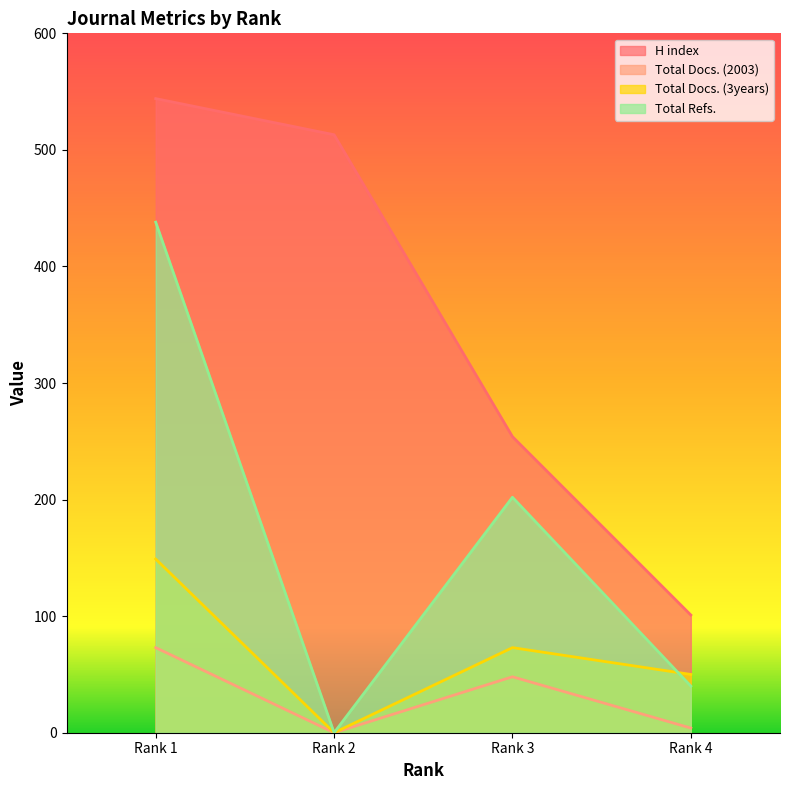

How many Total Docs. (3years) values are between 50 and 149?

3